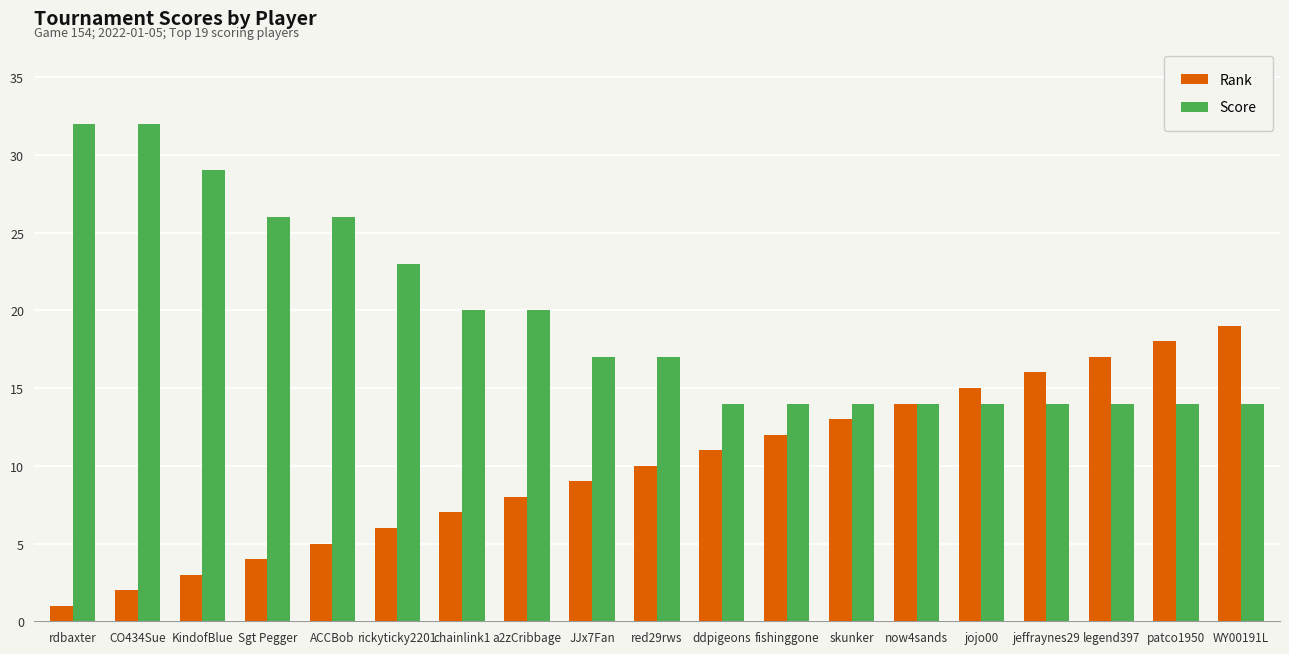

How many Score values are between 14 and 26?

16